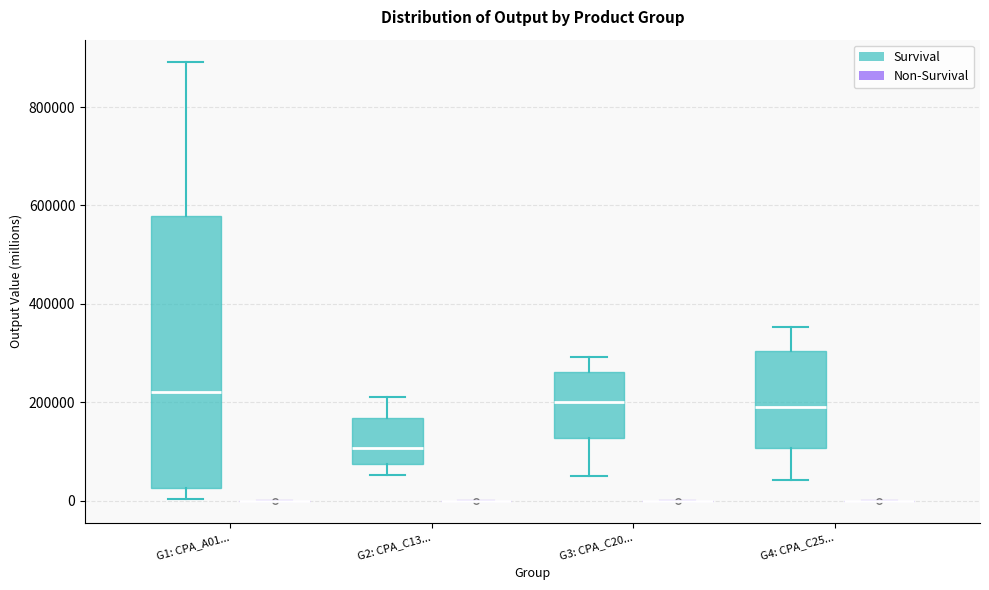

Reading left to right, read every box against the y-axis: the position of its median line, the range the box covers, and the ends of its whiskers. The values are not printed on the chart, so give them approximately, as read against the axis.

G1: CPA_A01... (Survival): median 220000, box 20000 to 580000, whiskers 0 to 900000
G1: CPA_A01... (Non-Survival): box collapsed to a line at 0, whiskers 0 to 0
G2: CPA_C13... (Survival): median 100000, box 80000 to 160000, whiskers 60000 to 220000
G2: CPA_C13... (Non-Survival): box collapsed to a line at 0, whiskers 0 to 0
G3: CPA_C20... (Survival): median 200000, box 120000 to 260000, whiskers 60000 to 300000
G3: CPA_C20... (Non-Survival): box collapsed to a line at 0, whiskers 0 to 0
G4: CPA_C25... (Survival): median 200000, box 100000 to 300000, whiskers 40000 to 360000
G4: CPA_C25... (Non-Survival): box collapsed to a line at 0, whiskers 0 to 0